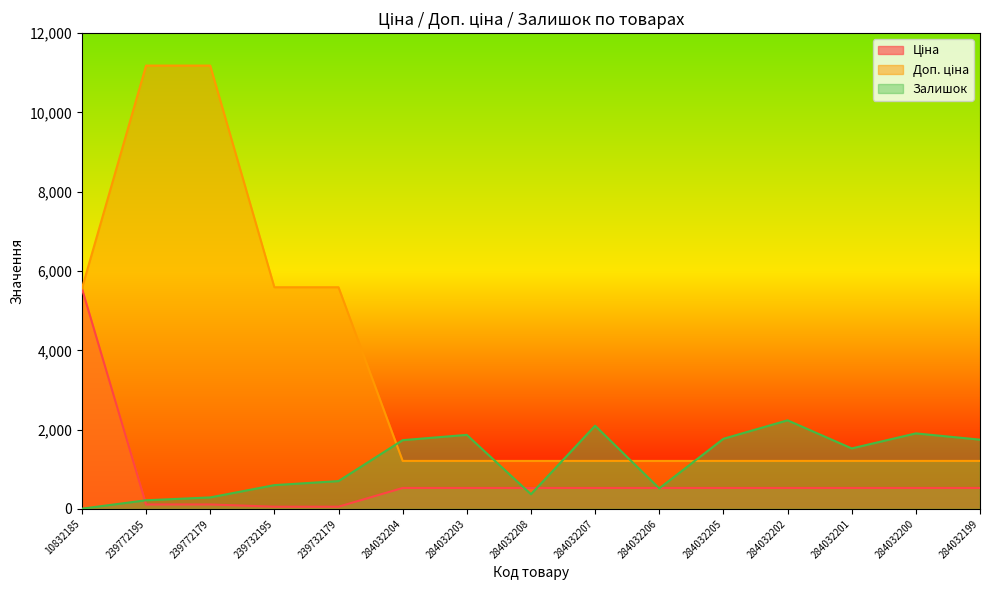

What is the label of the 10th point from the left?

284032206